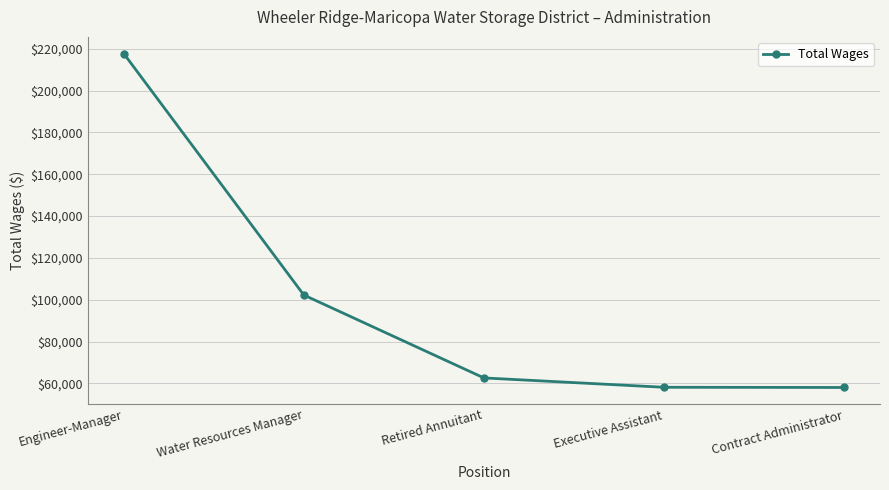

How many values are below 62629?

2